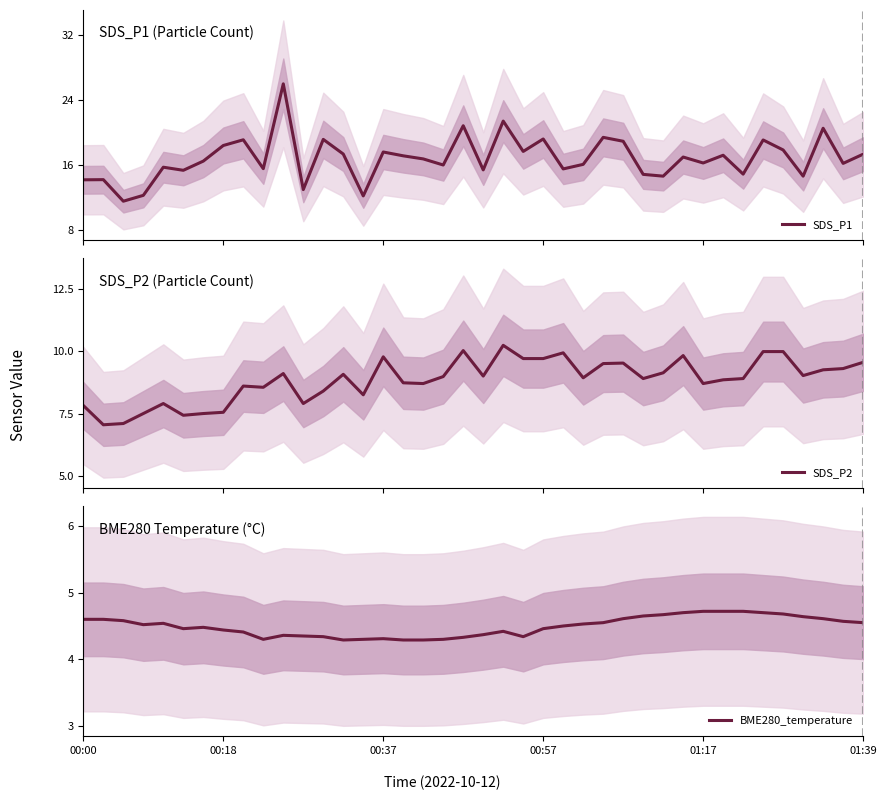

What is the highest value of the SDS_P1 series?

26.0